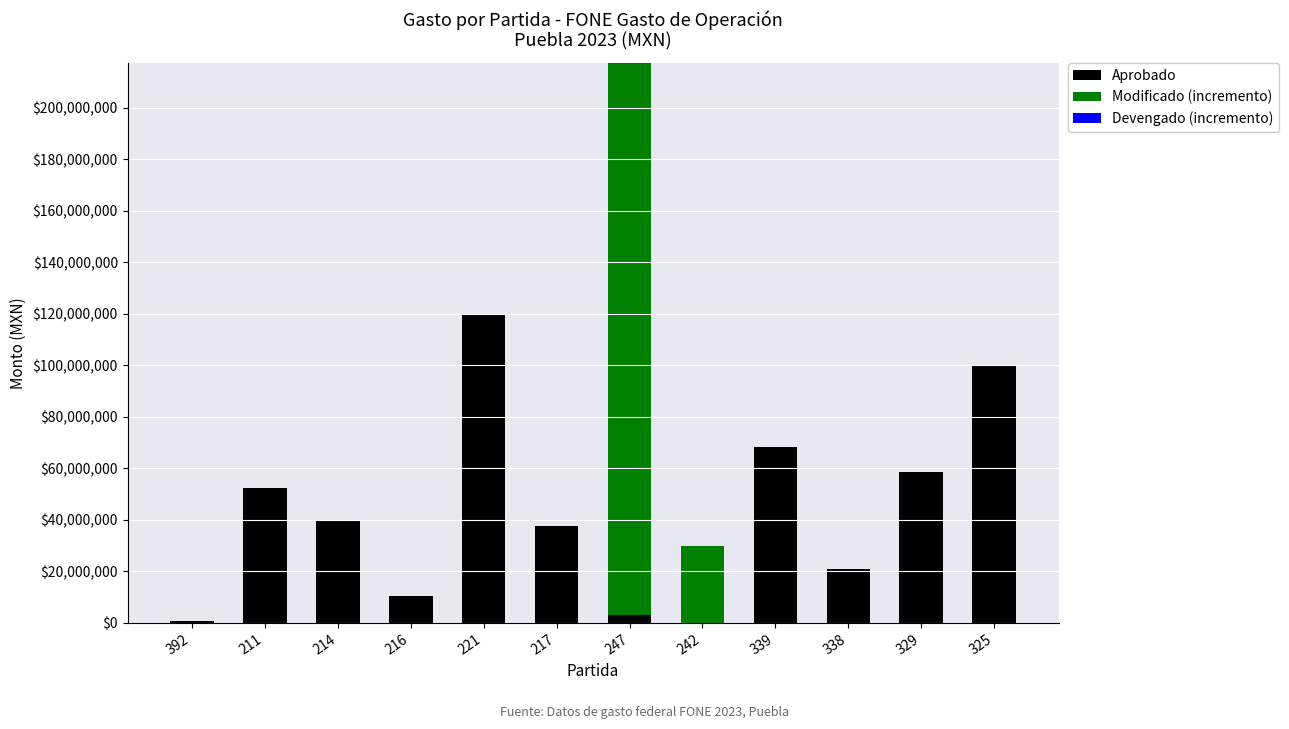

The value of Aprobado at 242 is 0.0. True or false?

True